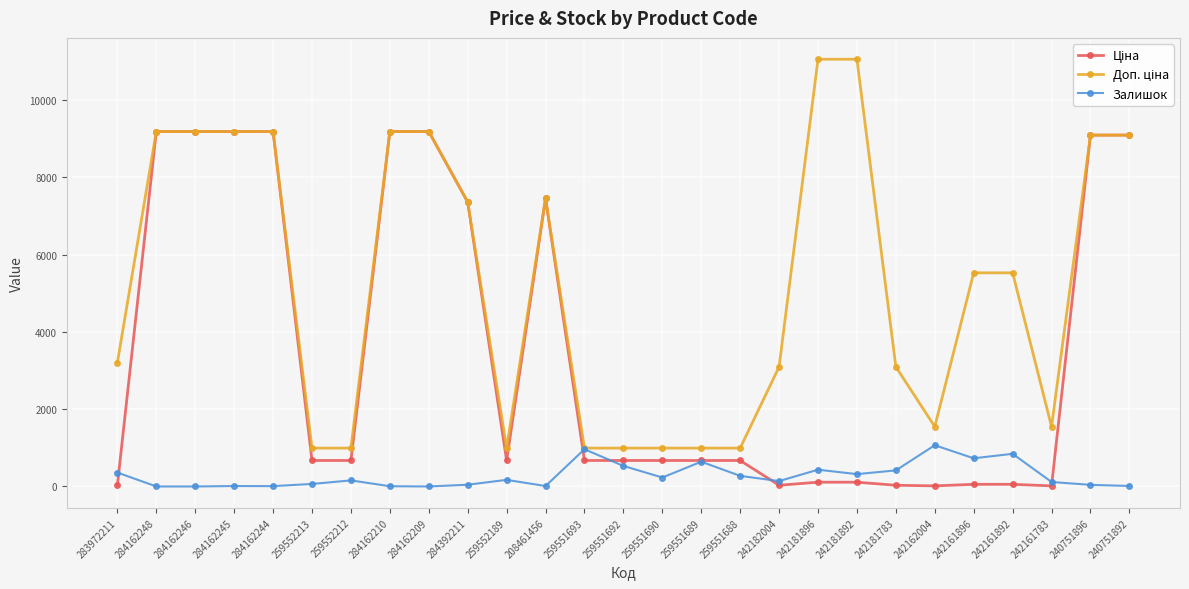

What is the maximum value shown in the chart?

11055.0